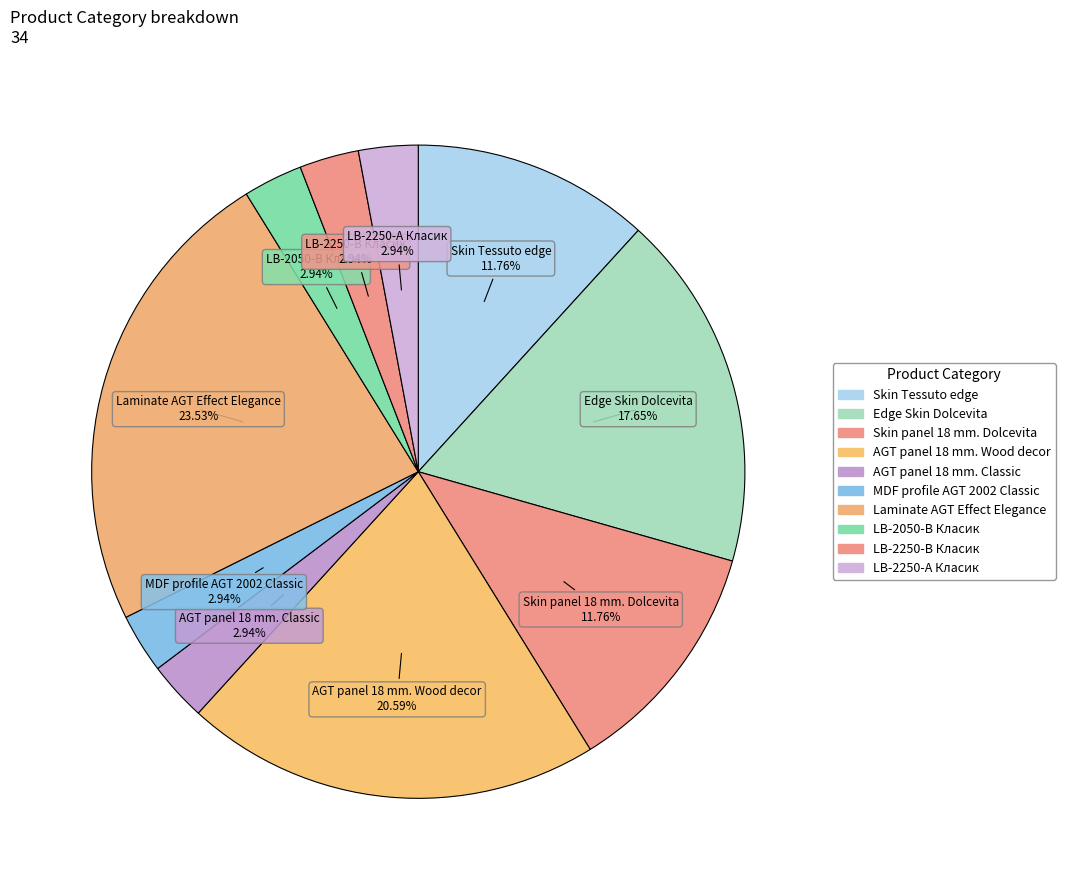

Do Edge Skin Dolcevita and Skin Tessuto edge together represent more than half of the pie?

No